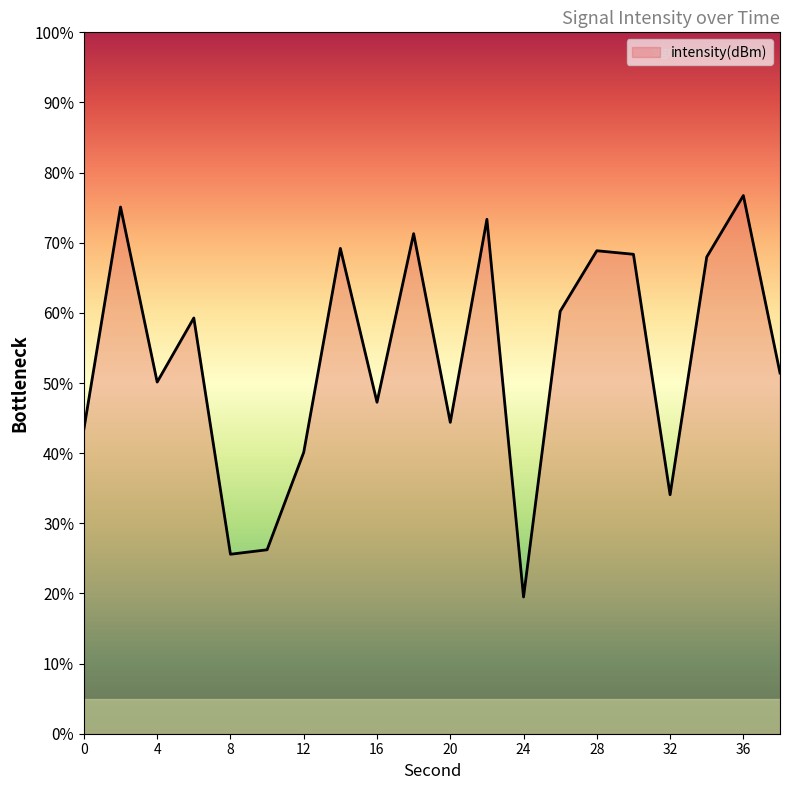

What is the difference between the maximum and minimum values?

57.2